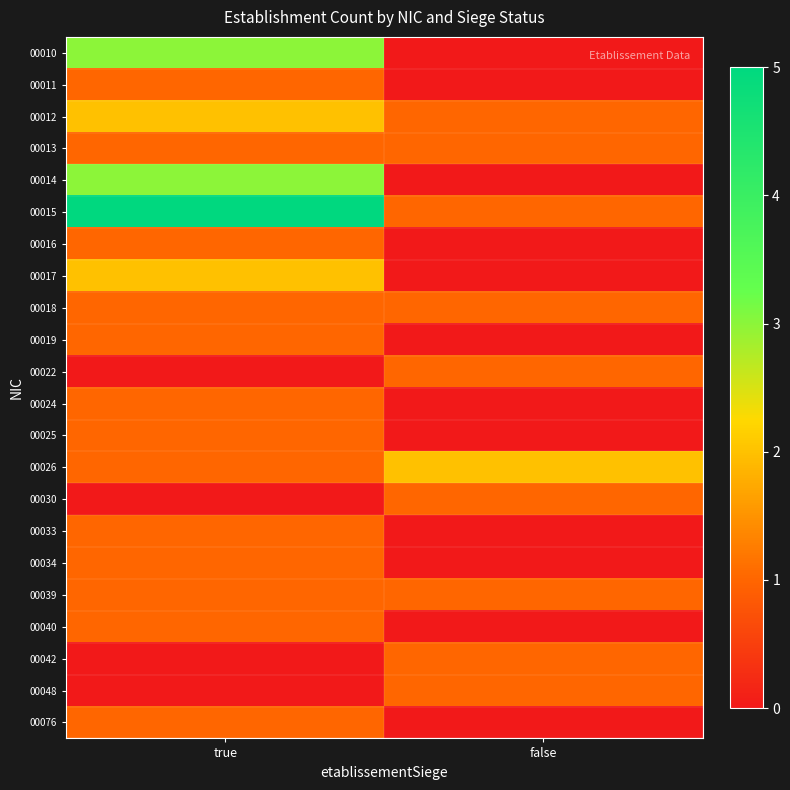

List the series in order of their peak value, highest first.

00015, 00010, 00014, 00012, 00017, 00026, 00011, 00013, 00016, 00018, 00019, 00022, 00024, 00025, 00030, 00033, 00034, 00039, 00040, 00042, 00048, 00076